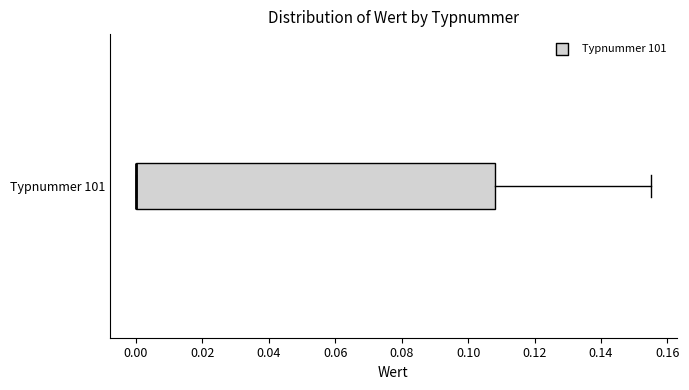

Read this box plot against the x-axis: the position of the median line, the range covered by the box, and the ends of both whiskers. The values are not printed on the chart, so give them approximately, as read against the axis.

median 0.000 (drawn on the box's left edge), box 0.000 to 0.108, whiskers 0.000 to 0.156